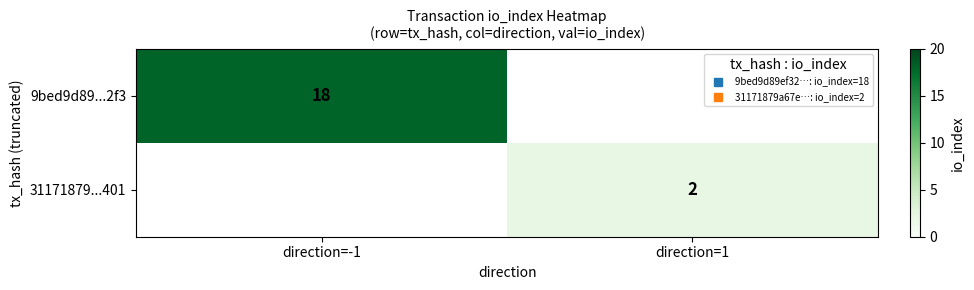

What is the minimum value for 9bed9d89...2f3?

18.0